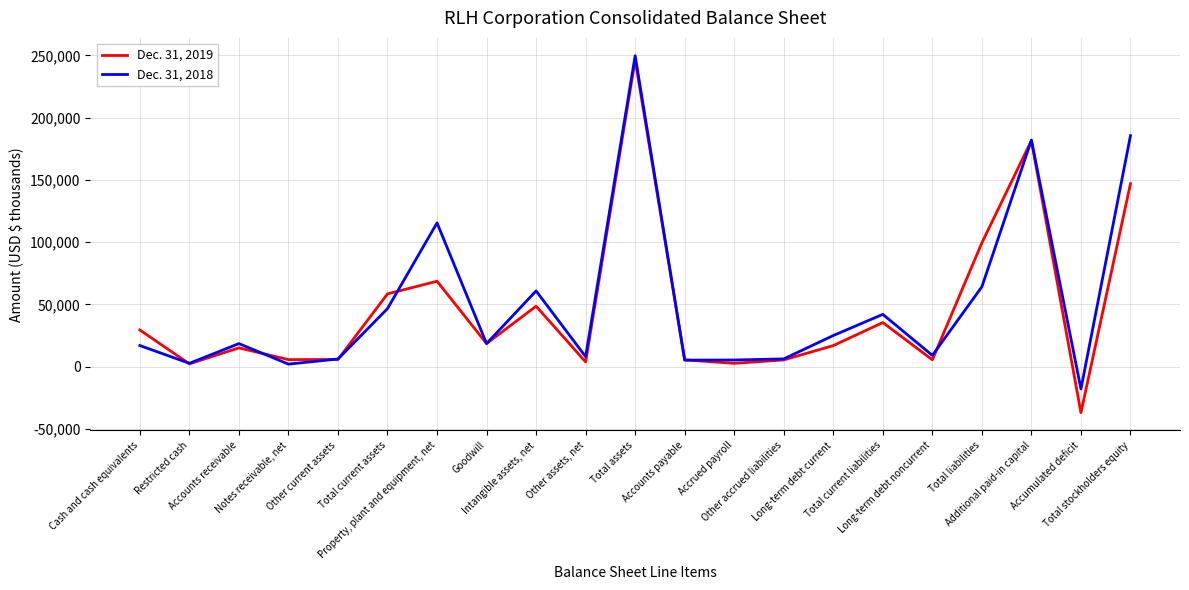

List the labels in order of Dec. 31, 2018 value, smallest first.

Accumulated deficit, Notes receivable, net, Restricted cash, Accounts payable, Accrued payroll, Other current assets, Other accrued liabilities, Other assets, net, Long-term debt noncurrent, Cash and cash equivalents, Accounts receivable, Goodwill, Long-term debt current, Total current liabilities, Total current assets, Intangible assets, net, Total liabilities, Property, plant and equipment, net, Additional paid-in capital, Total stockholders equity, Total assets